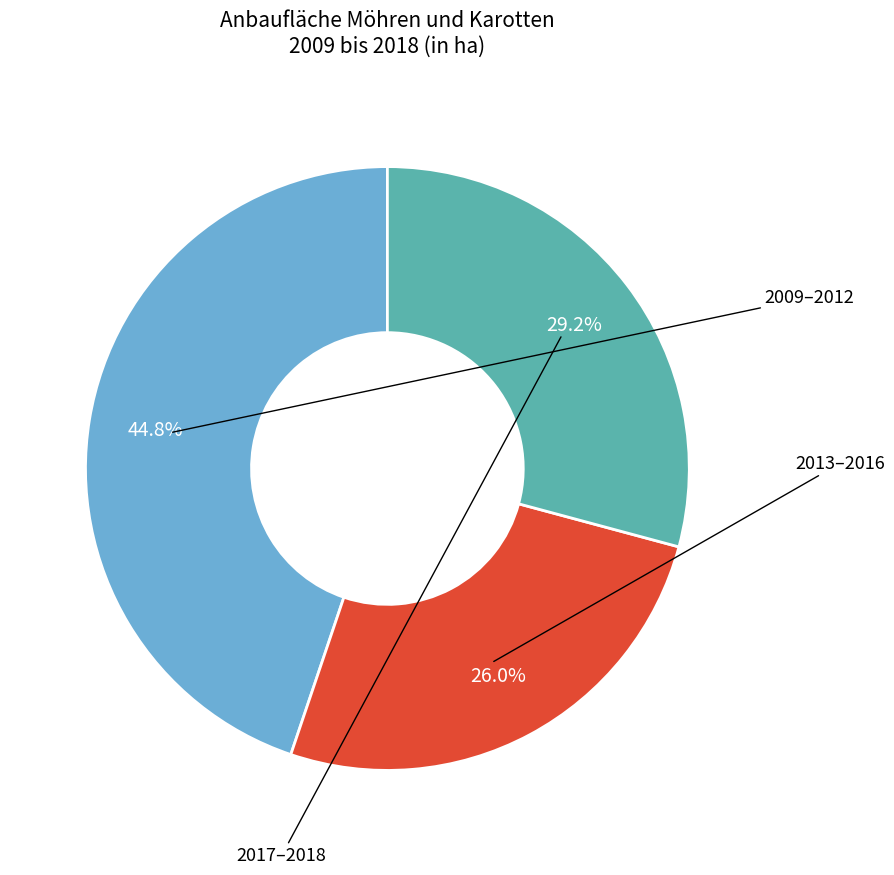

Does any single category account for the majority?

No